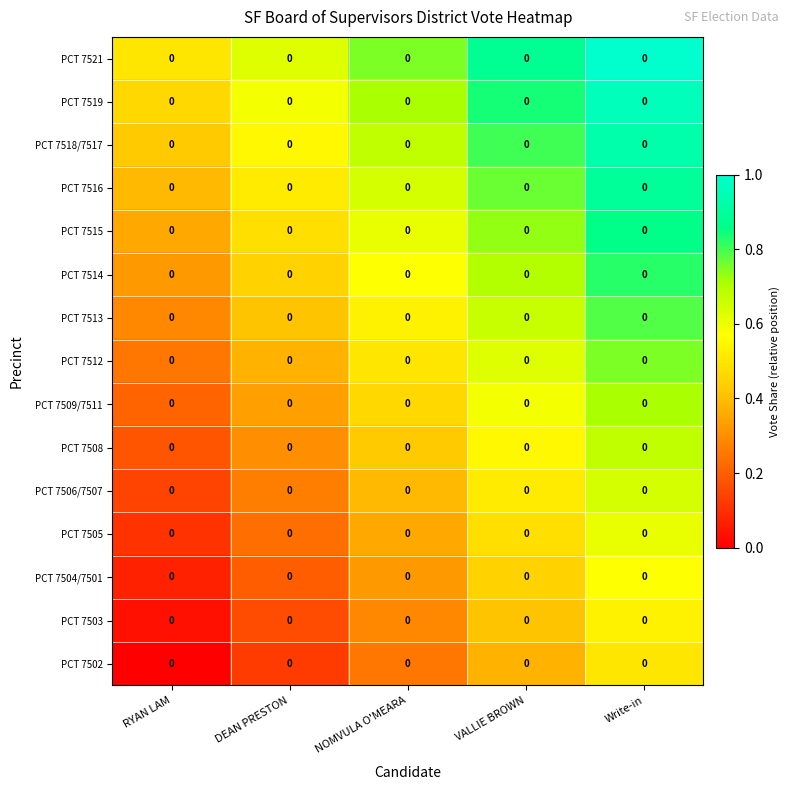

What is the spread (max minus min) of values at VALLIE BROWN?

0.5